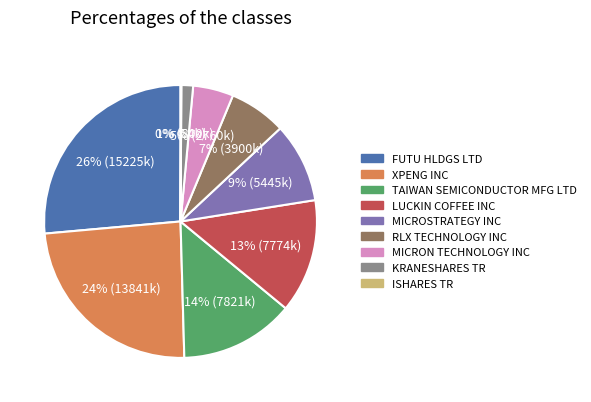

To the nearest percent, what is the difference between the largest and smallest slice percentages?

26%